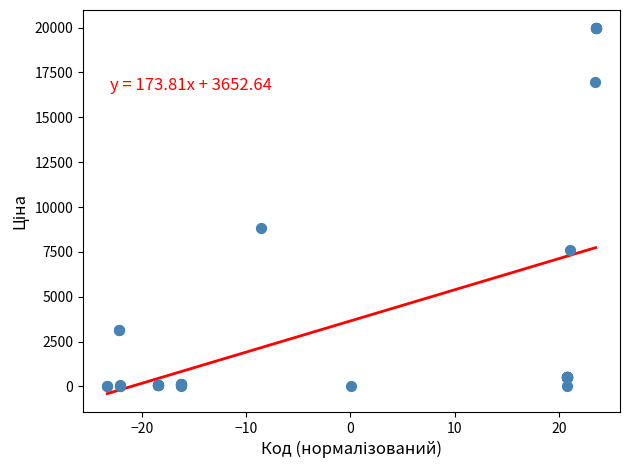

What Y value in the scatter plot is closest to 9995?

8856.7